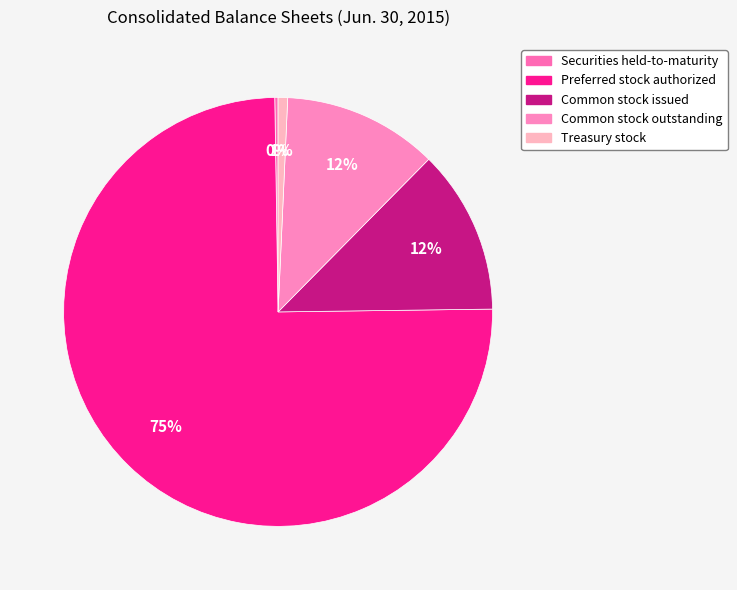

The Treasury stock slice represents 1% of the pie. True or false?

True